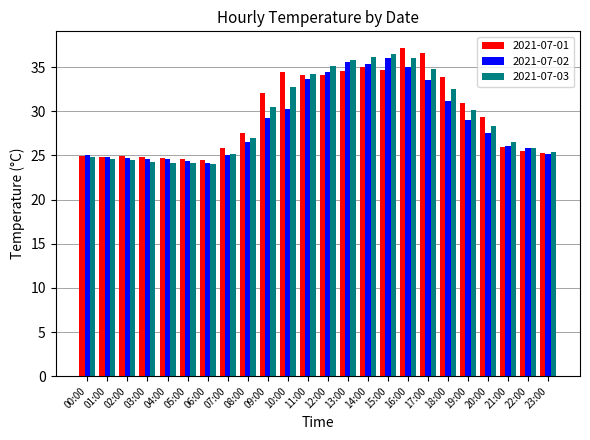

What is the total value across all series at 20:00?

85.2